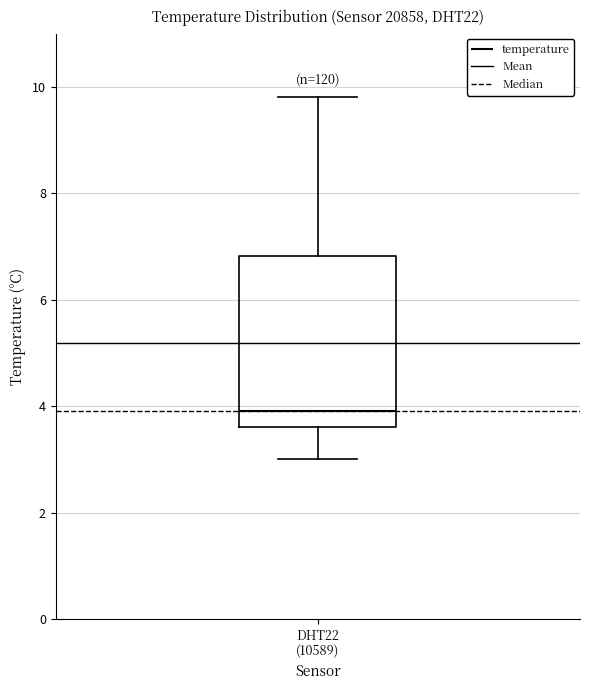

Transcribe this box plot: give where the median line is, the range the box spans, and where the two whiskers end, as read against the y-axis. The values are not printed on the chart, so give them approximately, as read against the axis.

median 4.0, box 3.6 to 6.8, whiskers 3.0 to 9.8